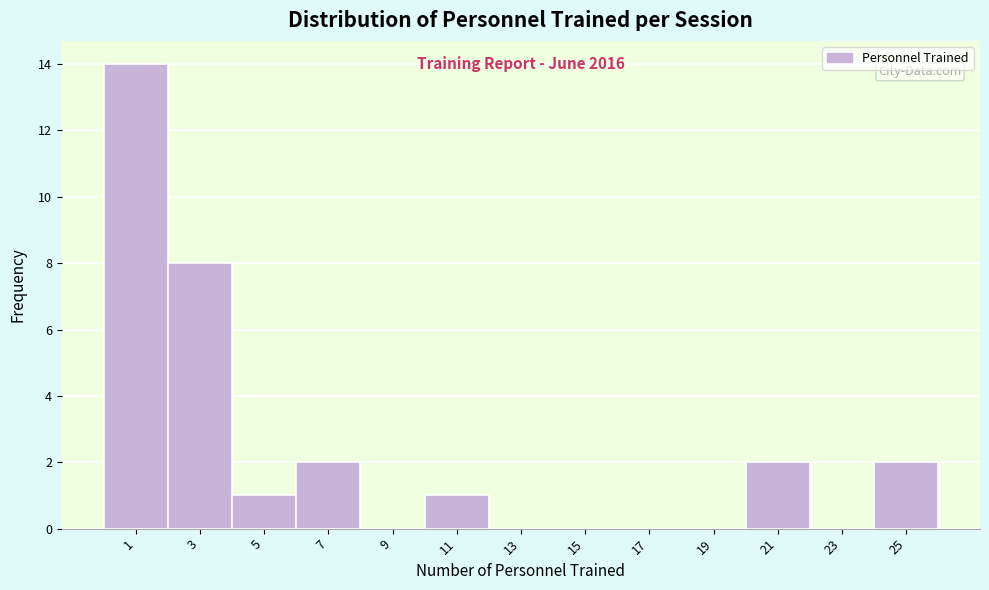

Over which range of the x-axis is the bar tallest?

0 to 2